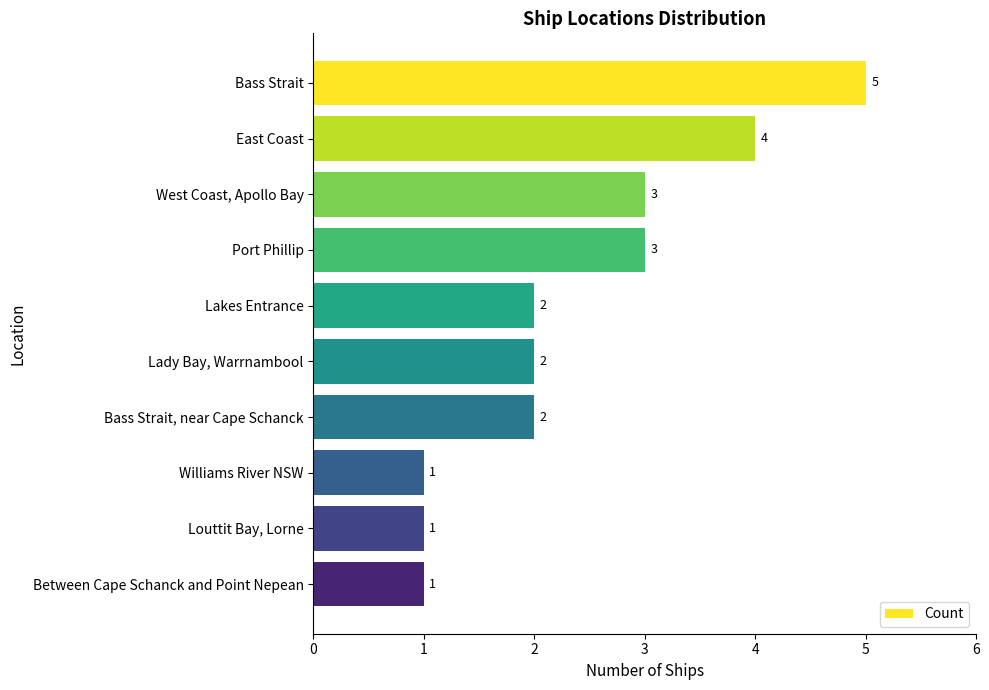

How many values are between 1 and 3?

8